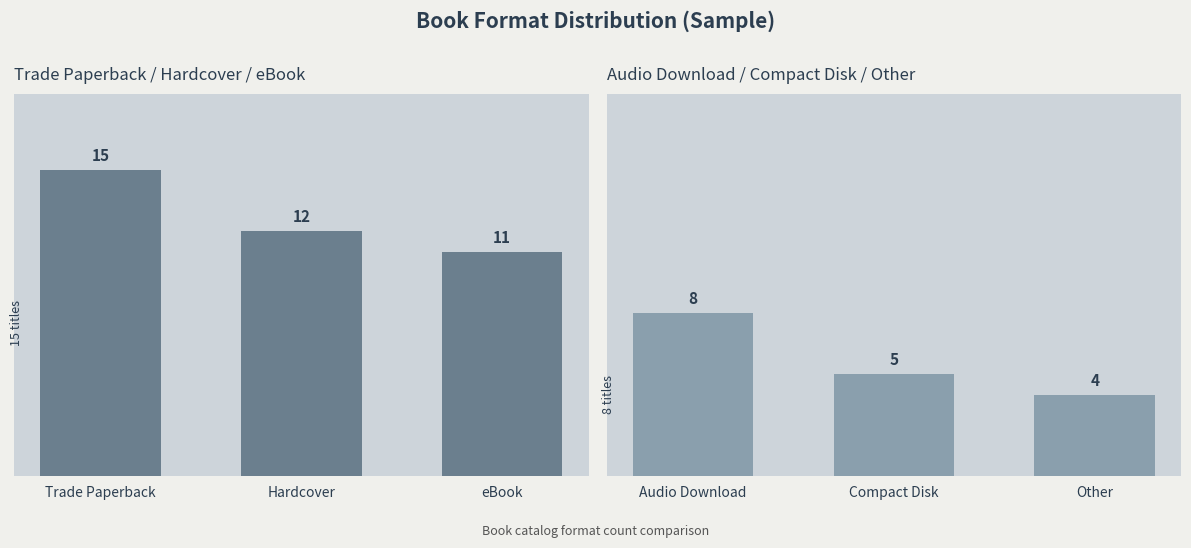

Which series has the largest total across all categories?

Trade PB / HC / eBook